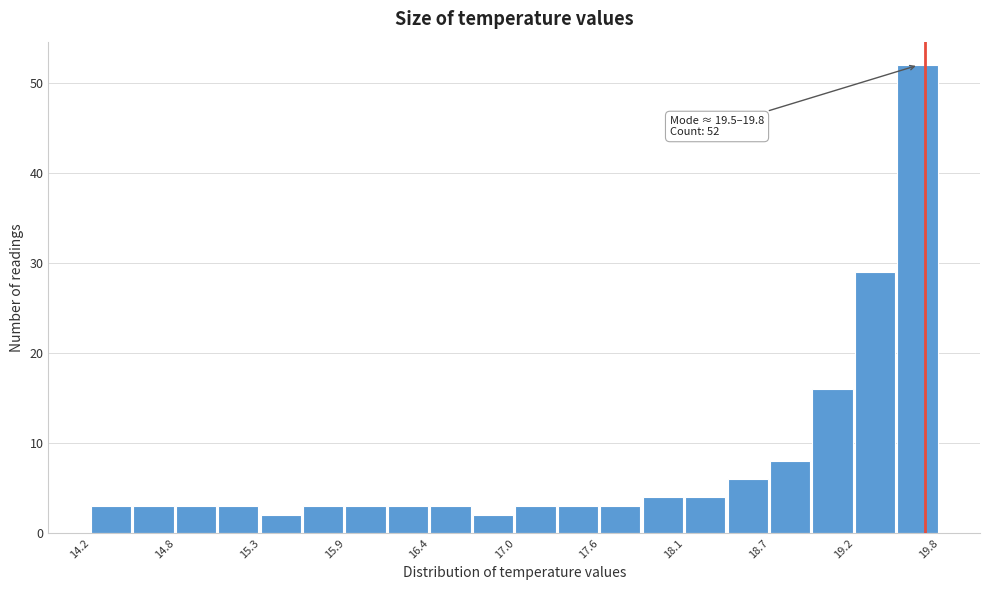

Around what value on the x-axis is the tallest bar? Give the approximate position of its centre, as read against the axis.

19.7